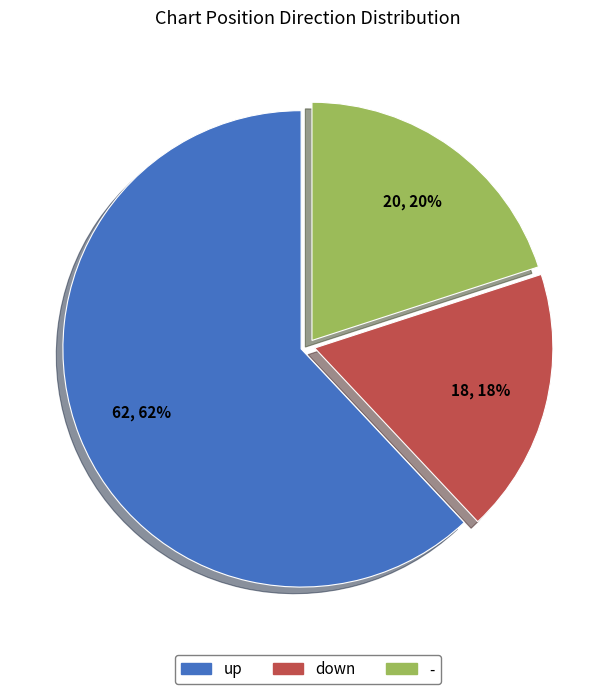

Is the sum of up and down greater than half?

Yes